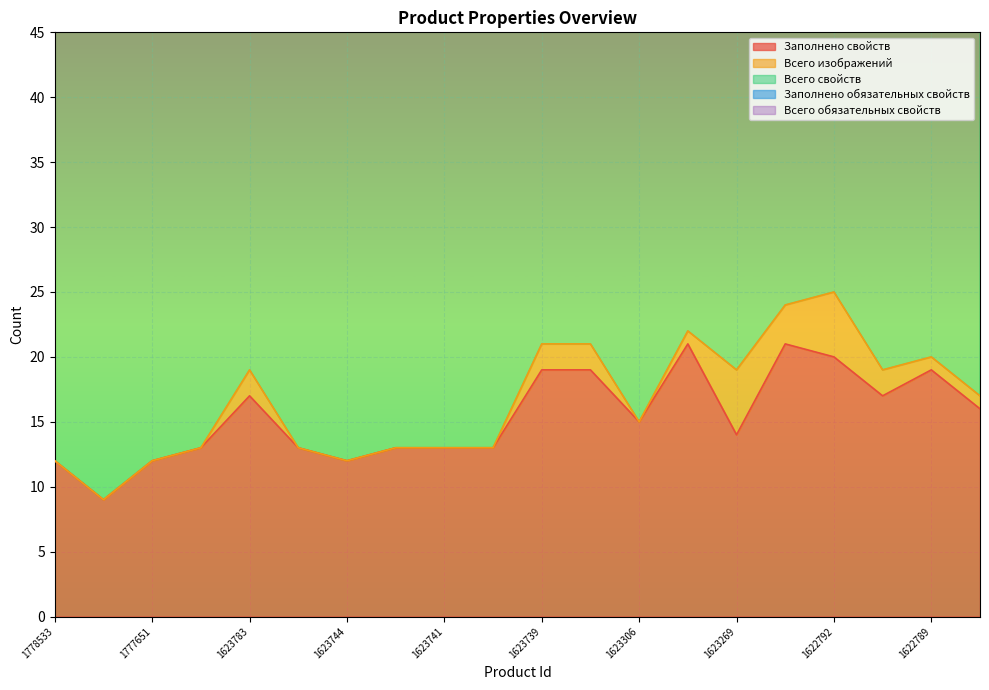

What is the sum of all Всего свойств values?

815